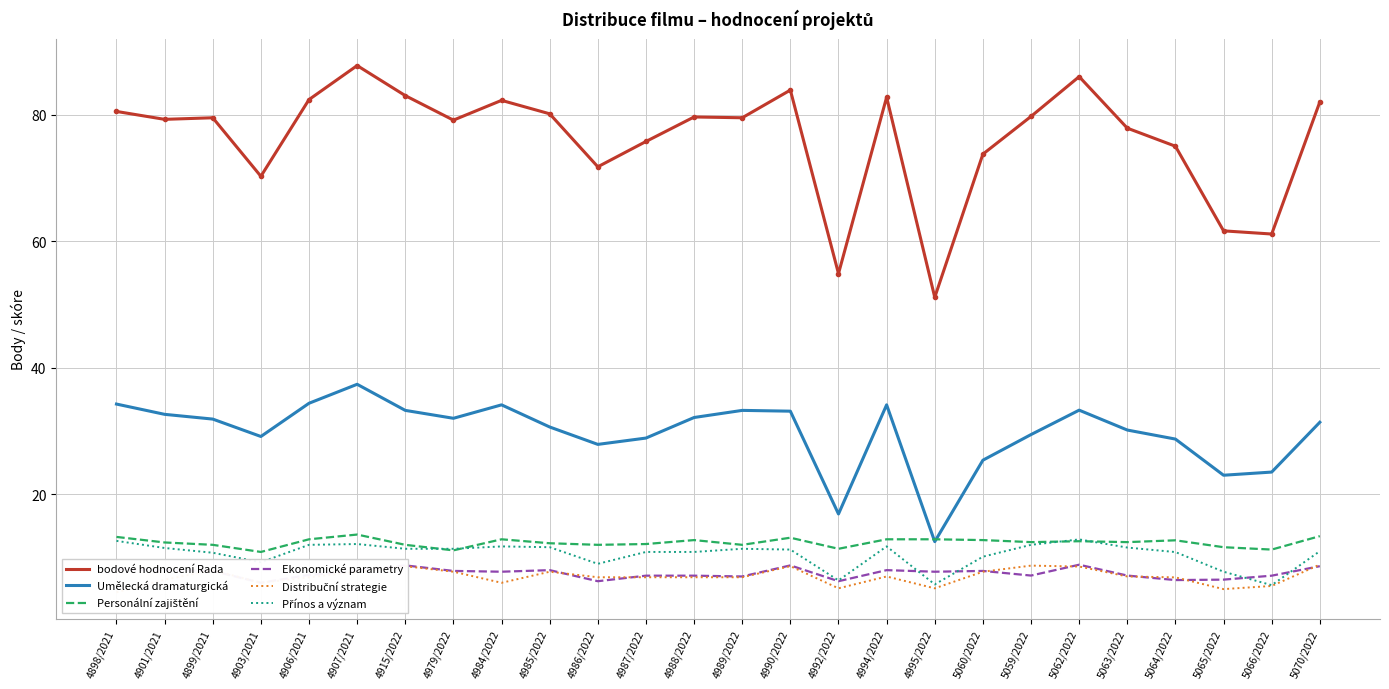

Rank the series at 4992/2022 from lowest to highest value.

Distribuční strategie, Ekonomické parametry, Přínos a význam, Personální zajištění, Umělecká dramaturgická, bodové hodnocení Rada